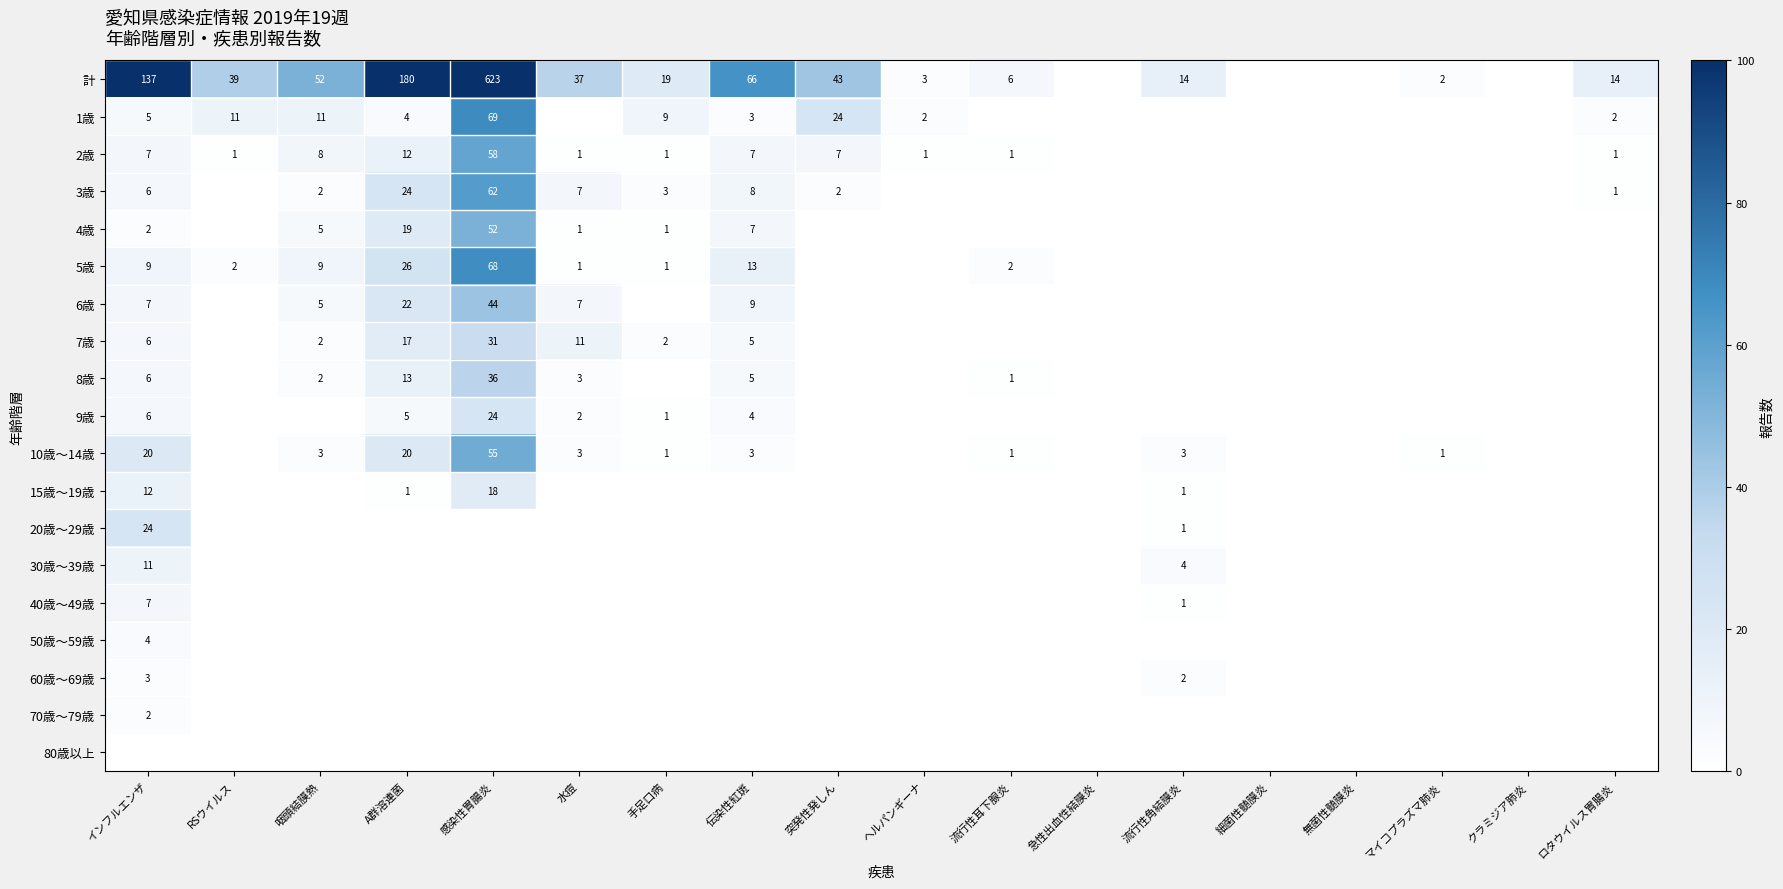

At which category does the chart reach its minimum across all series?

急性出血性結膜炎